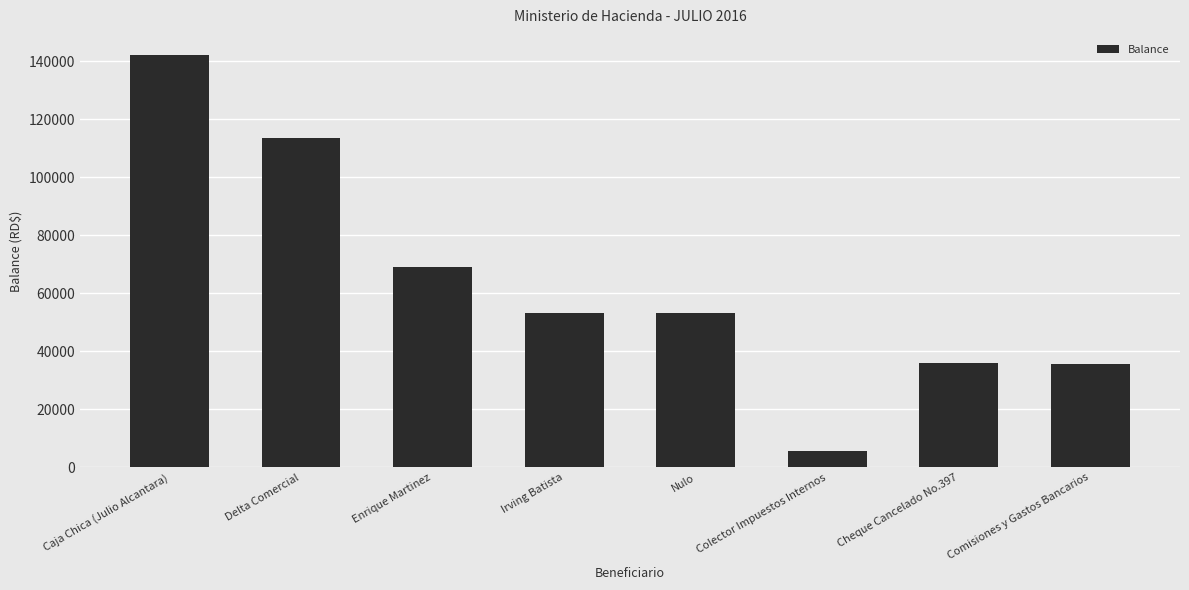

Between Cheque Cancelado No.397 and Caja Chica (Julio Alcantara), which is larger?

Caja Chica (Julio Alcantara)